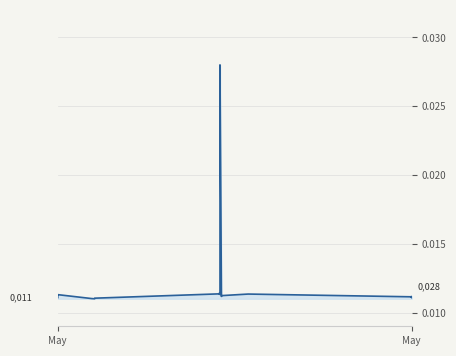

Count the number of data series in this chart.

1